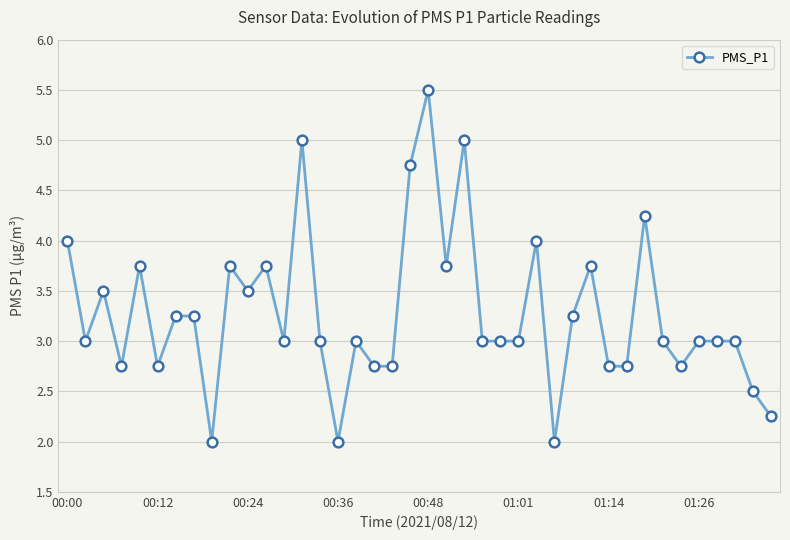

True or false: there are more than 2 points higher than both neighbors.

True